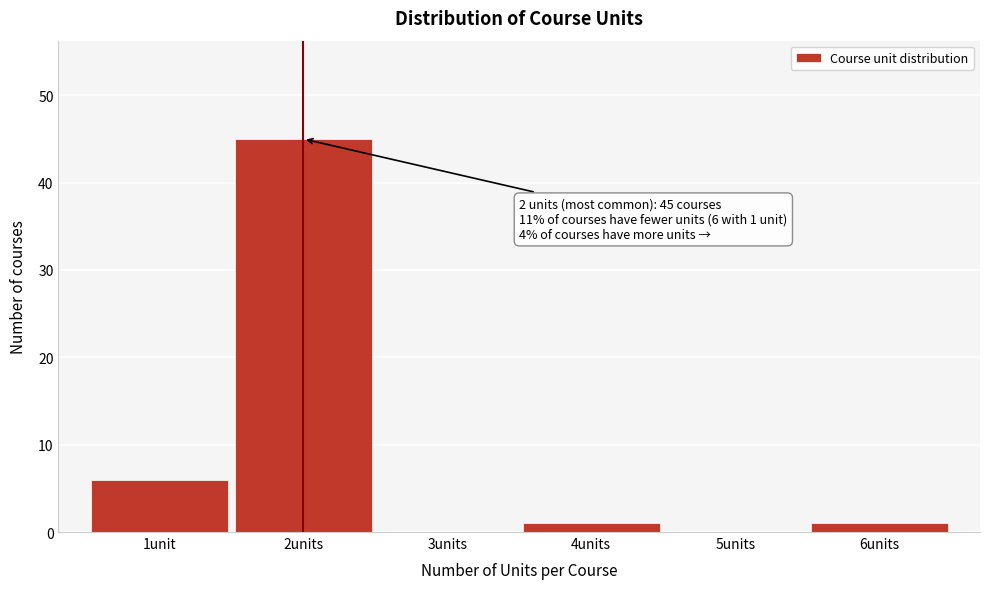

Reading right to left, transcribe all the data shown in this chart.

6units=1	5units=0	4units=1	3units=0	2units=45	1unit=6